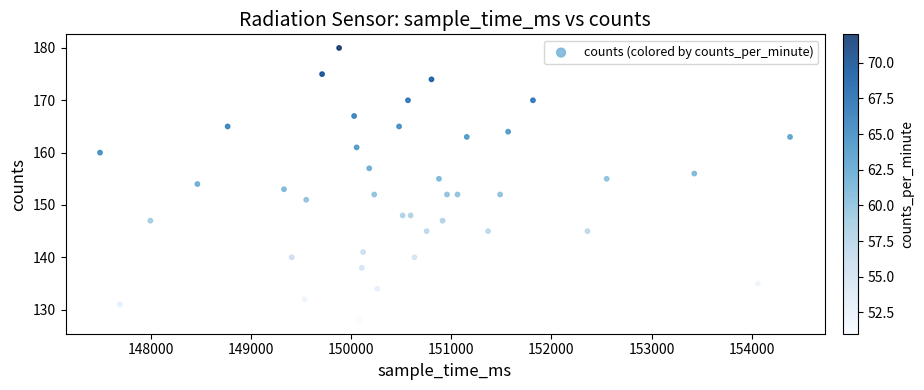

What is the range of Y values (max minus min)?

52